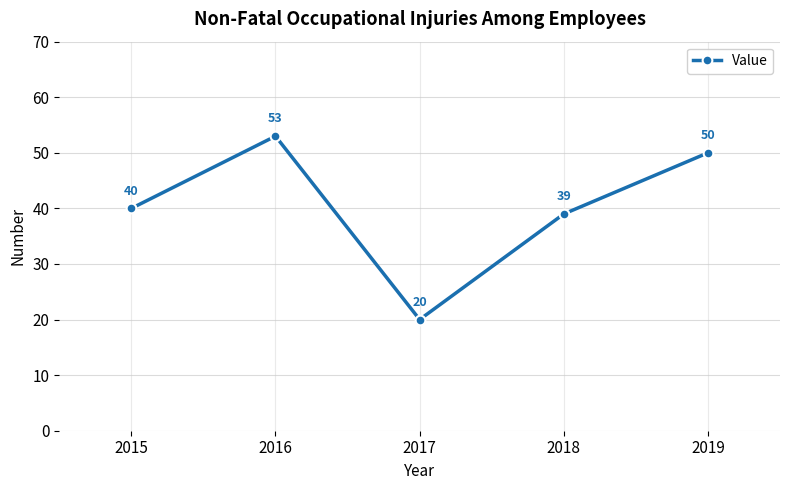

Approximately how many times larger is the value at 2017 compared to 2018?

0.5